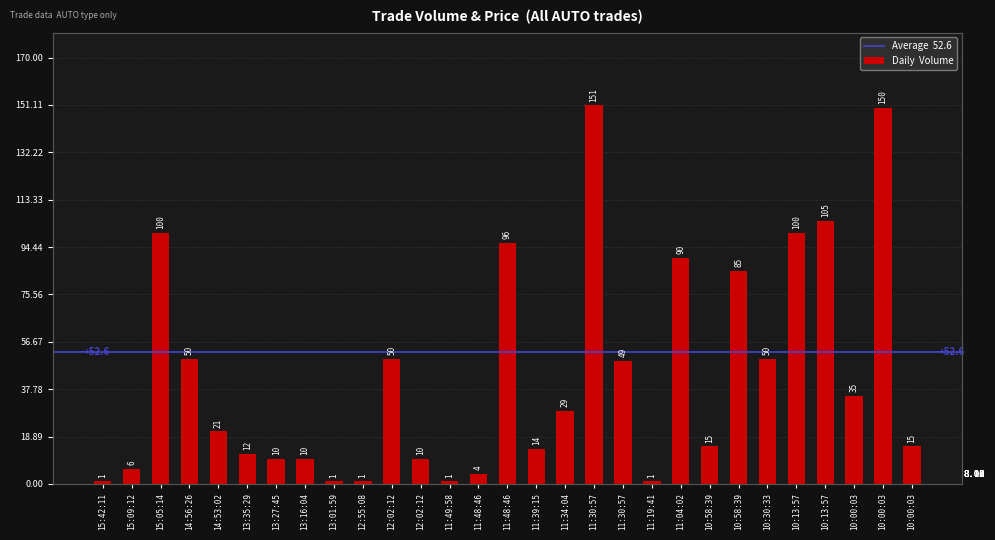

Reading left to right, extract all data points from this chart.

15:42:11=1	15:09:12=6	15:05:14=100	14:56:26=50	14:53:02=21	13:35:29=12	13:27:45=10	13:16:04=10	13:01:59=1	12:55:08=1	12:02:12=50	12:02:12=10	11:49:58=1	11:48:46=4	11:48:46=96	11:39:15=14	11:34:04=29	11:30:57=151	11:30:57=49	11:19:41=1	11:04:02=90	10:58:39=15	10:58:39=85	10:30:33=50	10:13:57=100	10:13:57=105	10:00:03=35	10:00:03=150	10:00:03=15